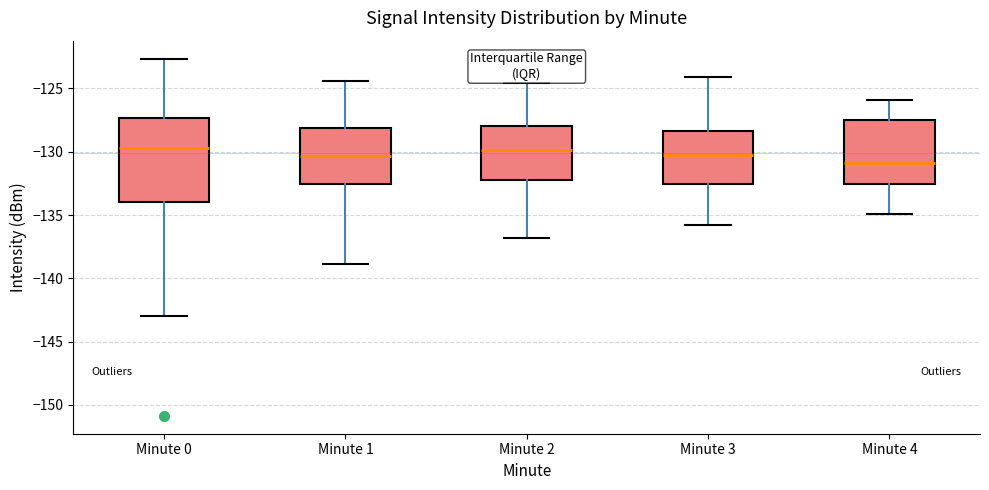

Which box is the tallest, from its lower edge to its upper edge?

Minute 0